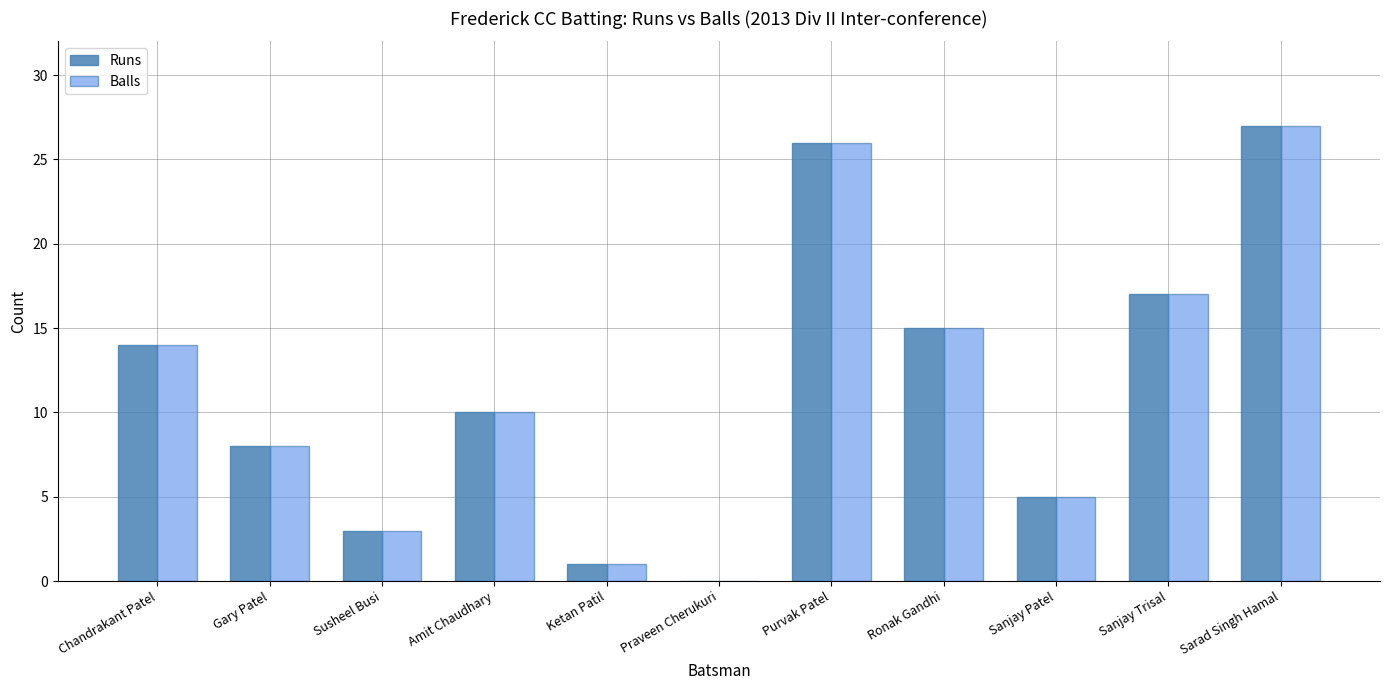

True or false: Runs has a value of 10 at Sarad Singh Hamal.

False